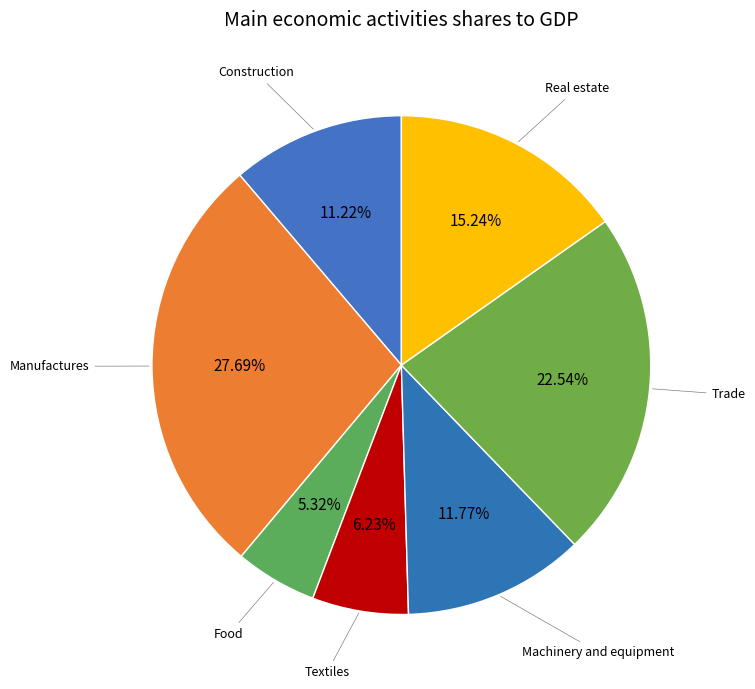

What is the largest slice in the pie chart?

Manufactures